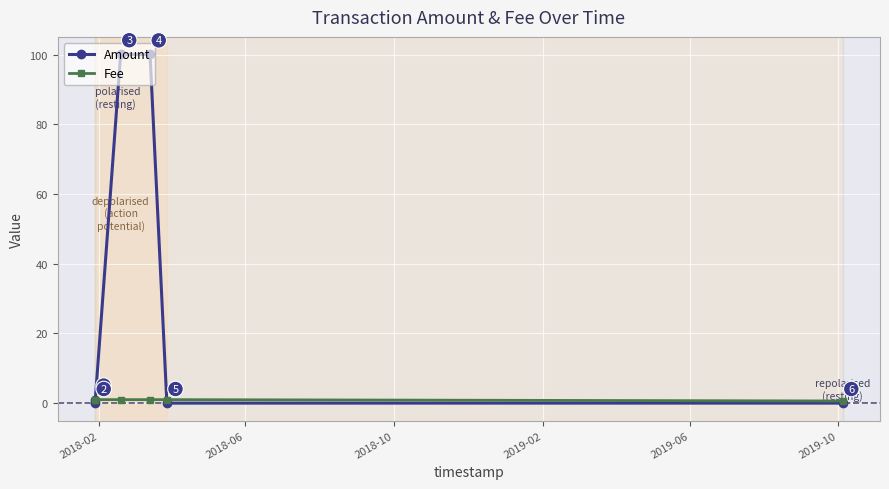

Count the Fee values in the range 1 to 2.

5